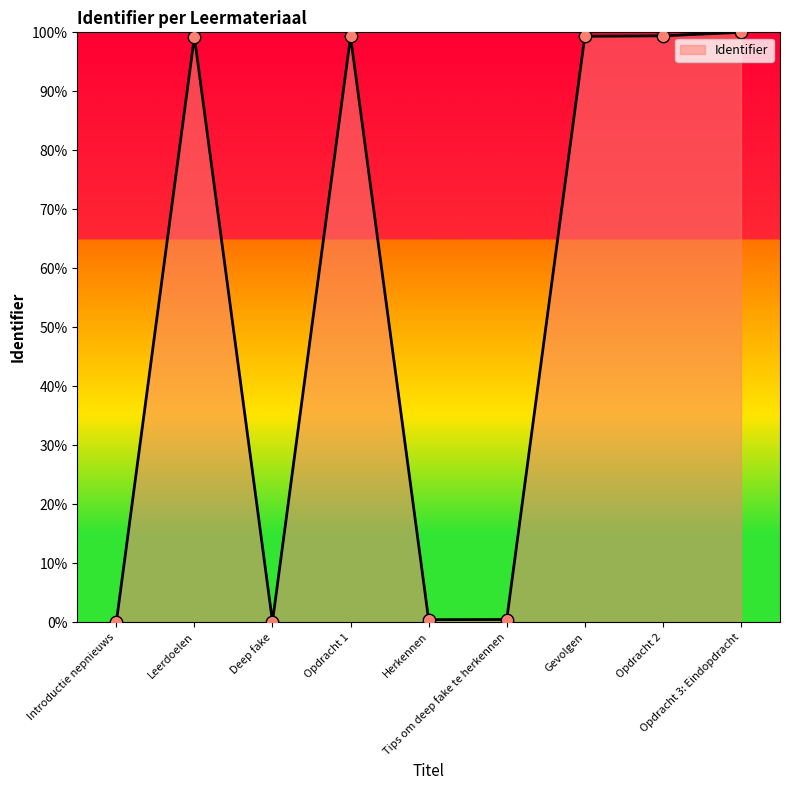

What is the change in value from Opdracht 2 to Opdracht 3: Eindopdracht?

+0.6